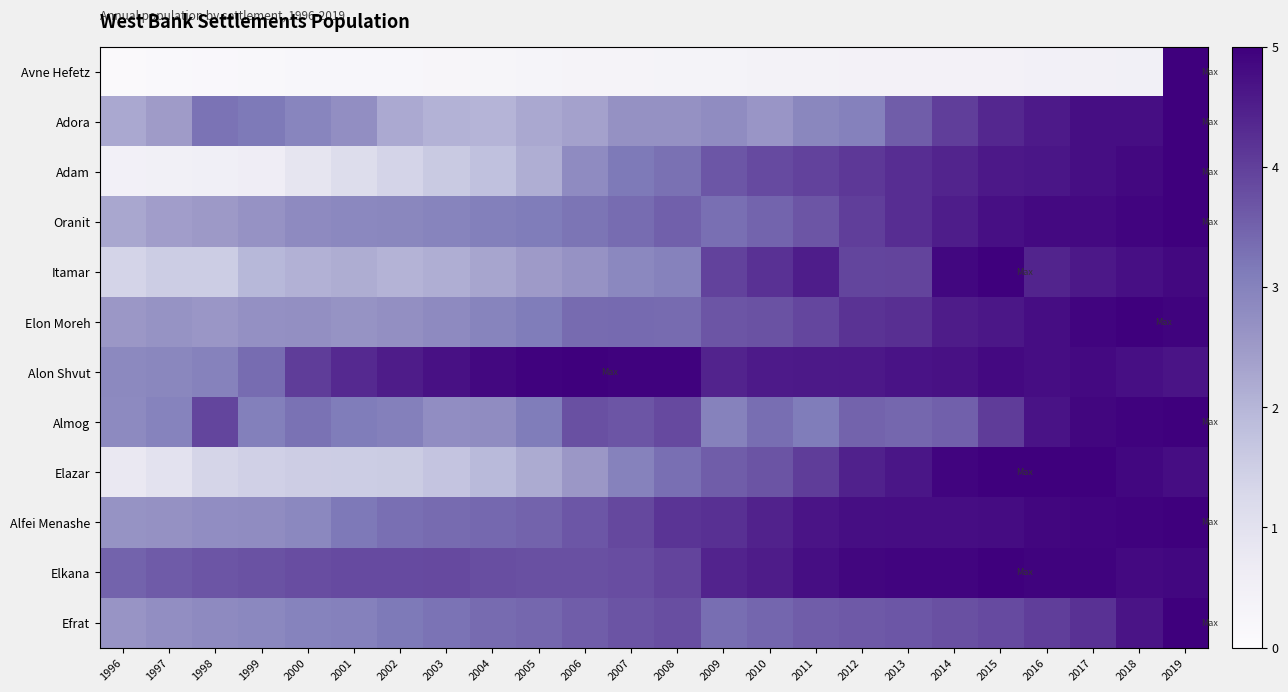

Which has a higher value, 2015 or 2013?

2015